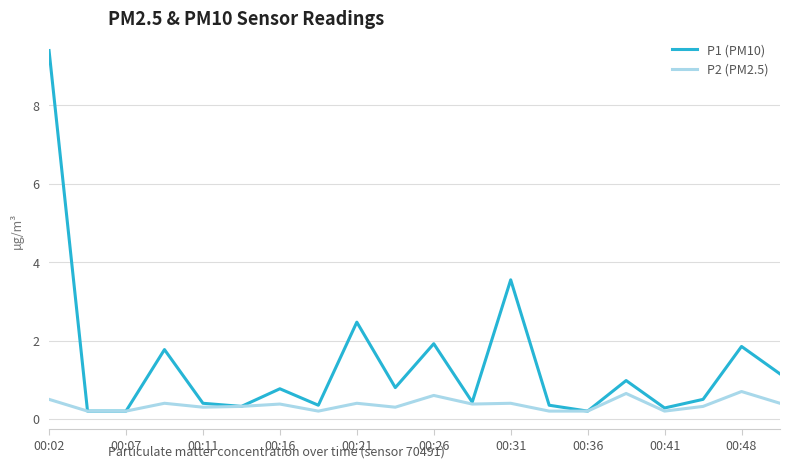

What is the maximum value for P1 (PM10)?

9.4